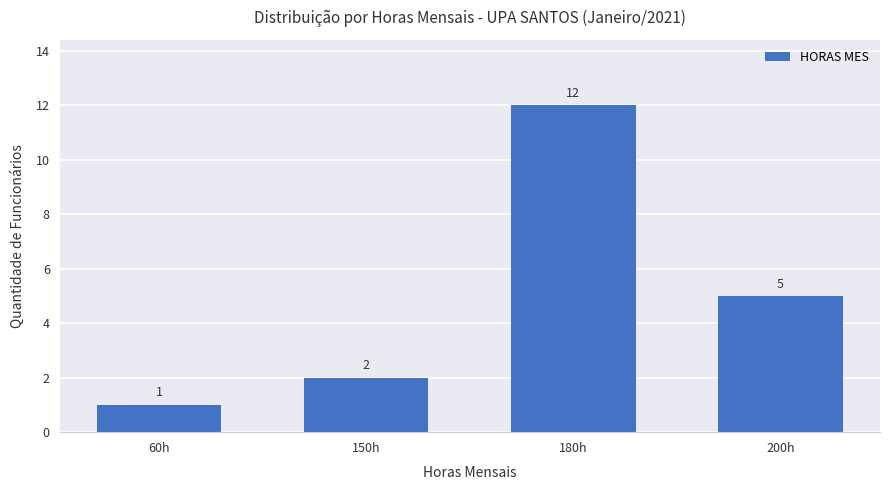

What is the change in value from 60h to 180h?

+11